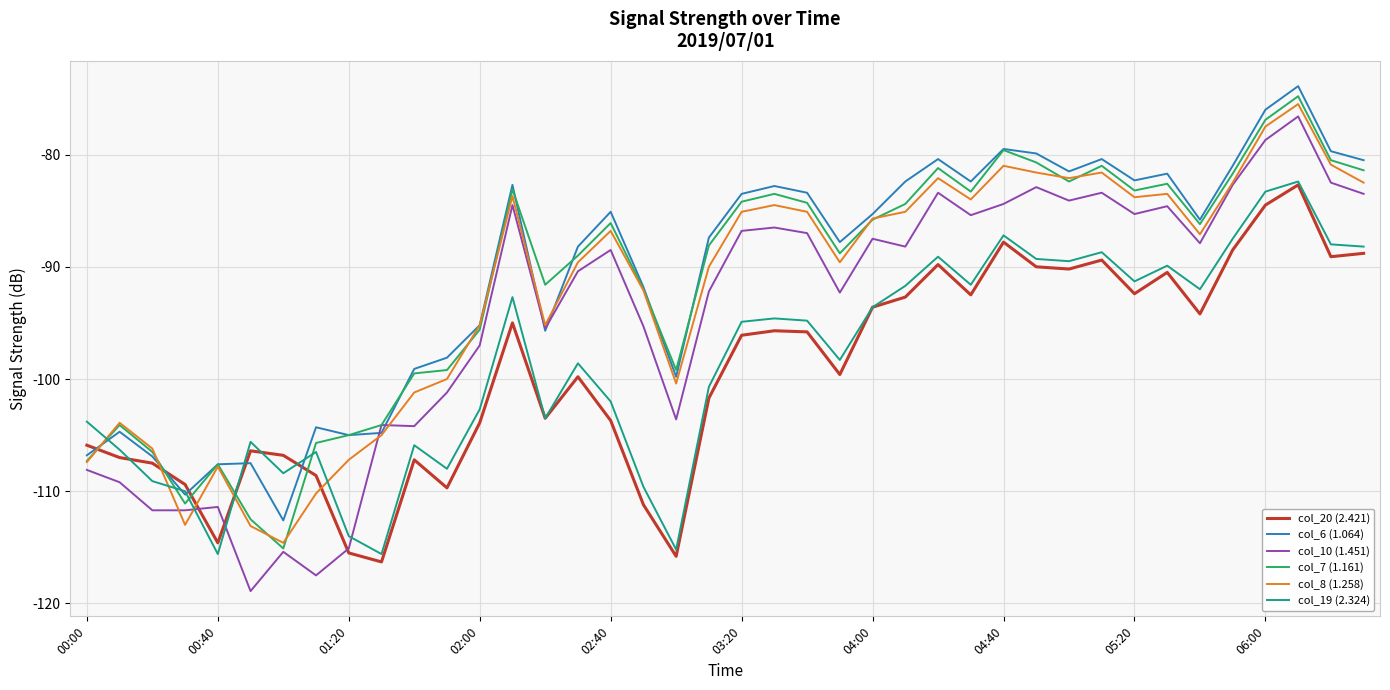

What is the minimum value shown in the chart?

-118.9